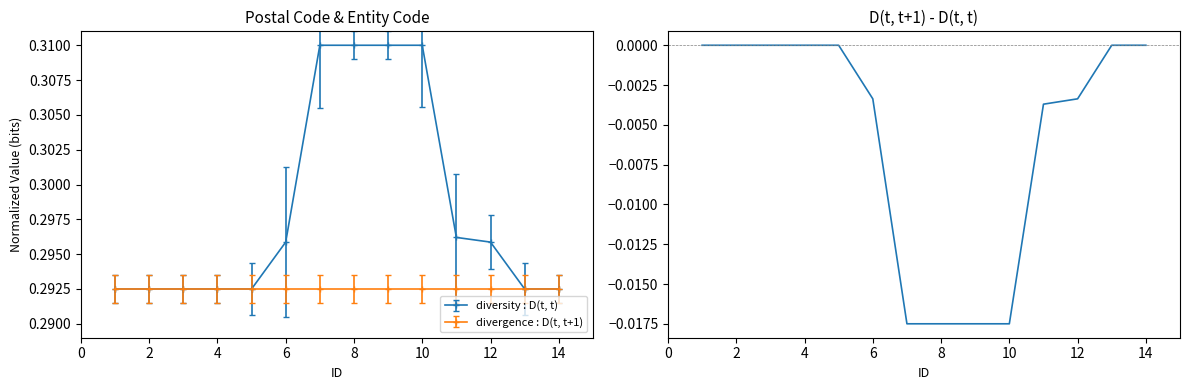

True or false: diversity : D(t, t) has a value of 0.5 at 2.

False